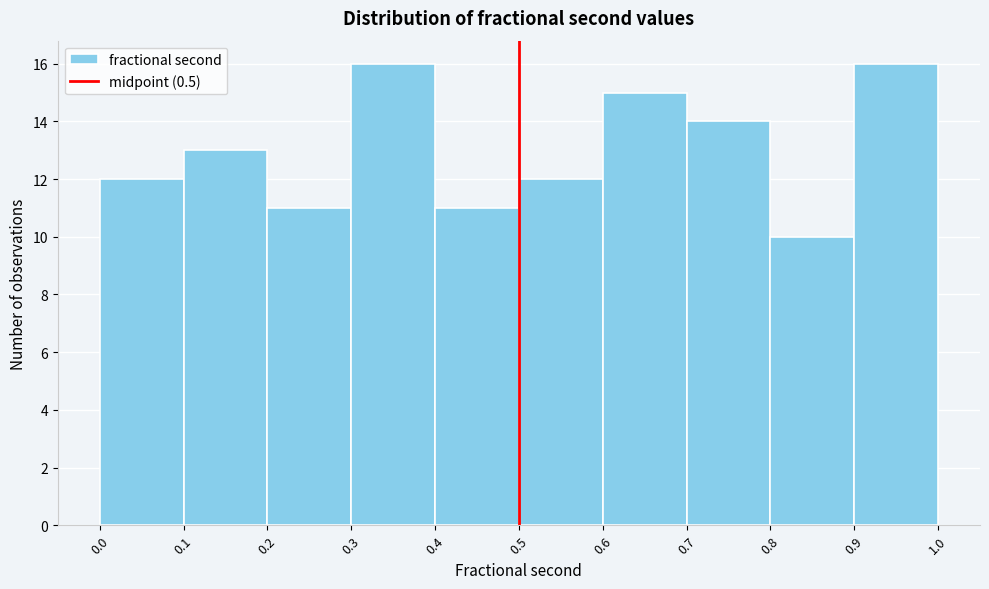

Reading left to right, list every bar in this chart as the range it spans on the x-axis followed by its height. The values are not printed on the chart, so give them approximately, as read against the axis.

0.0 to 0.1: 12
0.1 to 0.2: 13
0.2 to 0.3: 11
0.3 to 0.4: 16
0.4 to 0.5: 11
0.5 to 0.6: 12
0.6 to 0.7: 15
0.7 to 0.8: 14
0.8 to 0.9: 10
0.9 to 1.0: 16